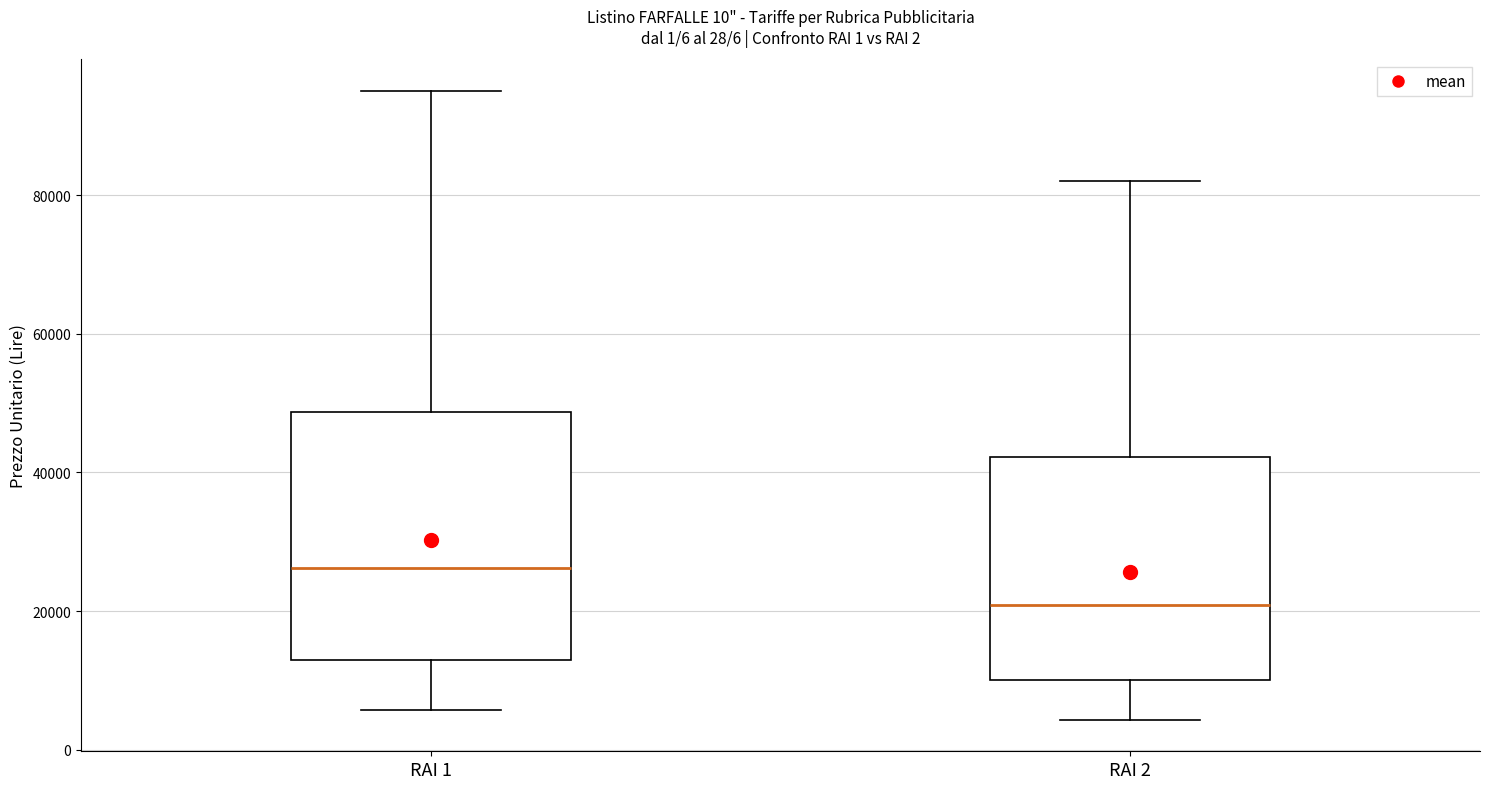

Which box has the highest median line?

RAI 1